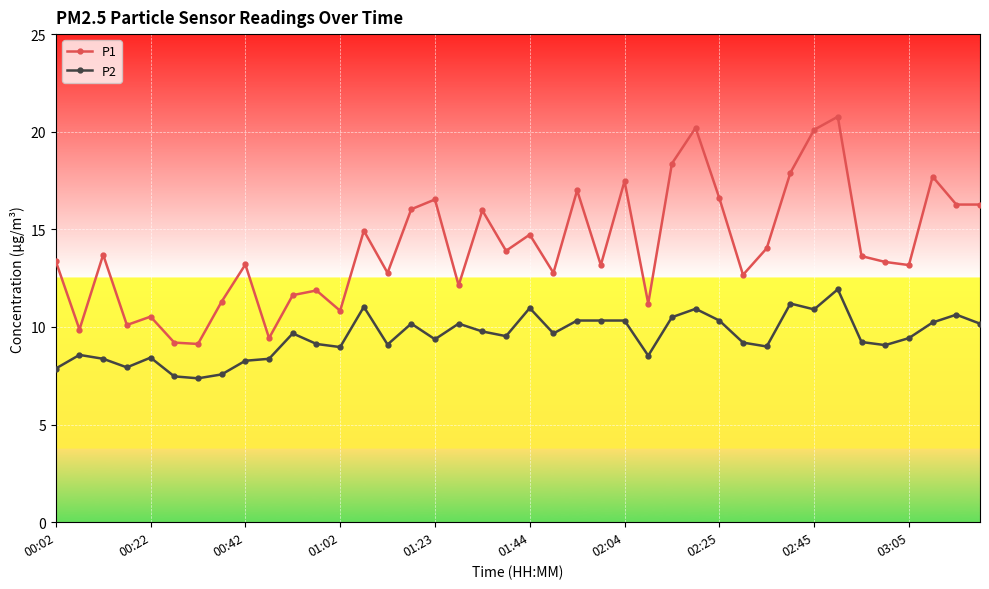

True or false: P1 and P2 cross at least once.

False